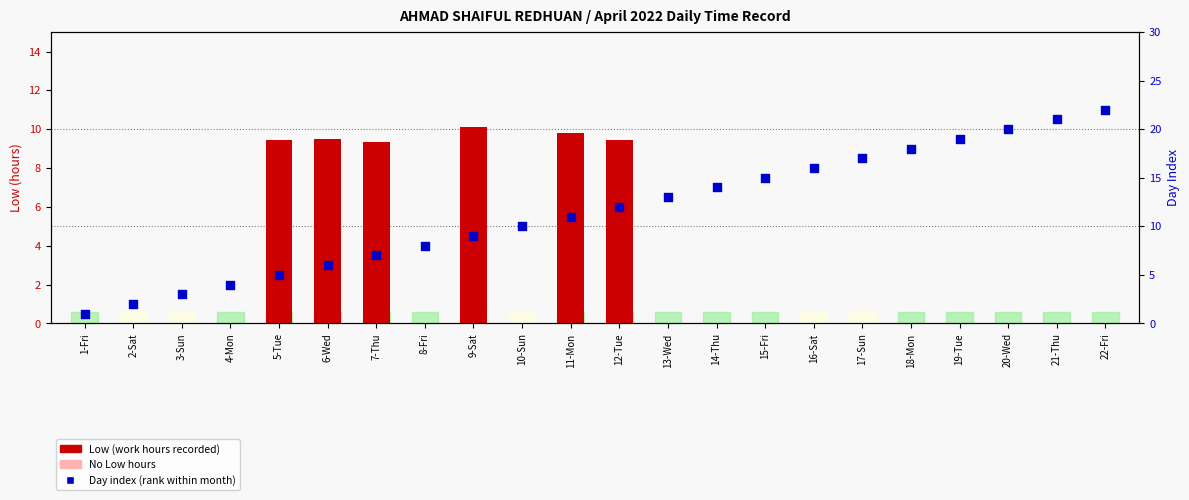

At which category is the sum across all series the highest?

22-Fri